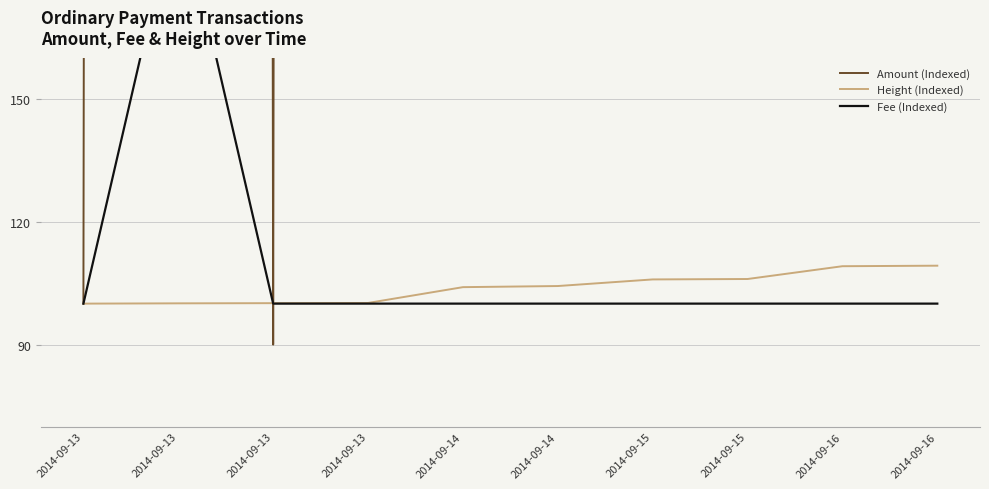

How many times do Amount (Indexed) and Fee (Indexed) cross each other?

2